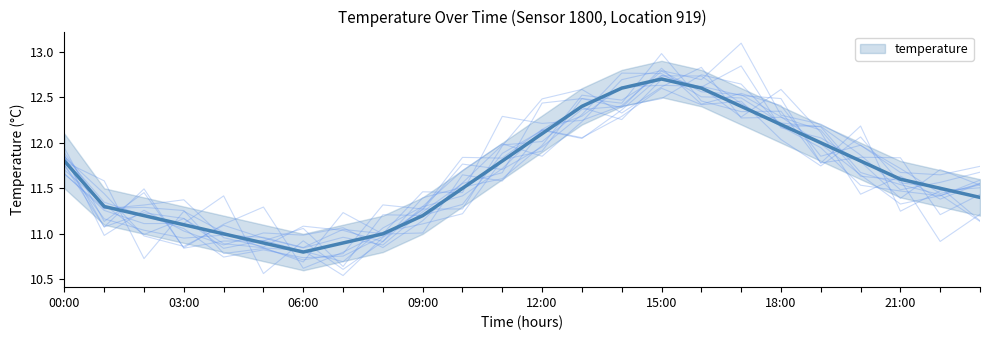

What is the difference between the second highest and minimum values?

1.8